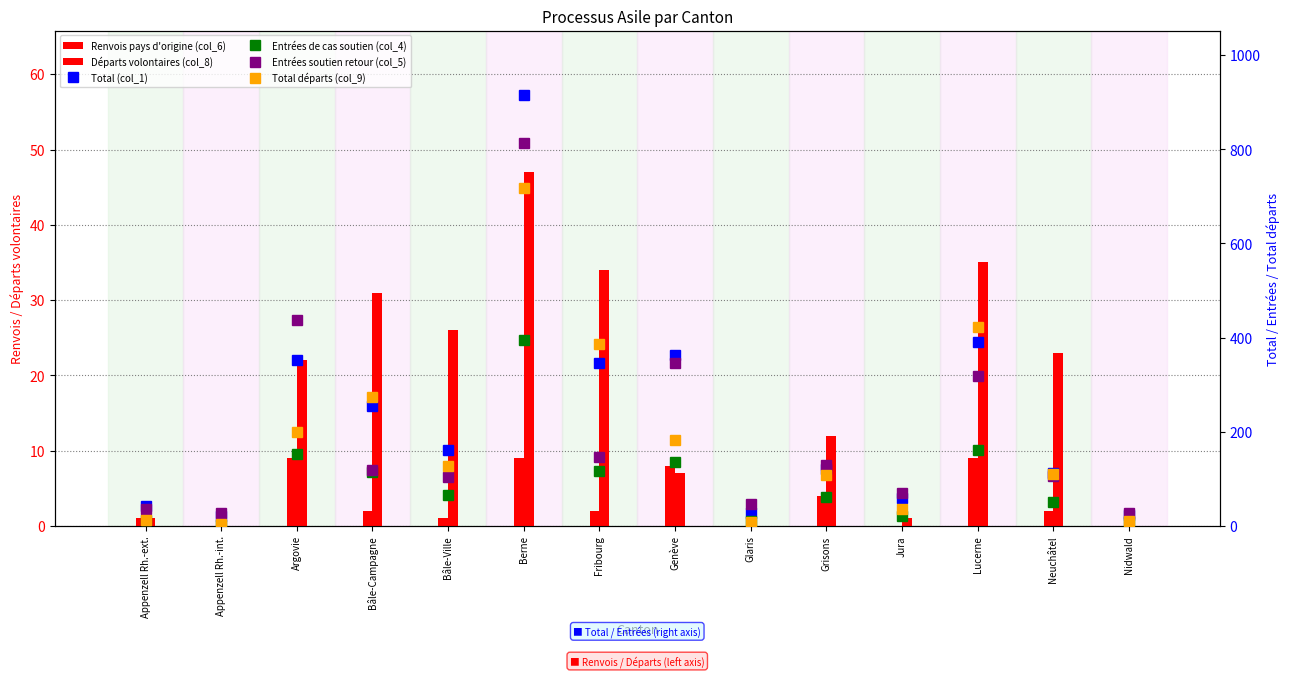

What is the value of the Total départs (col_9) bar at the 9th from the left?

9